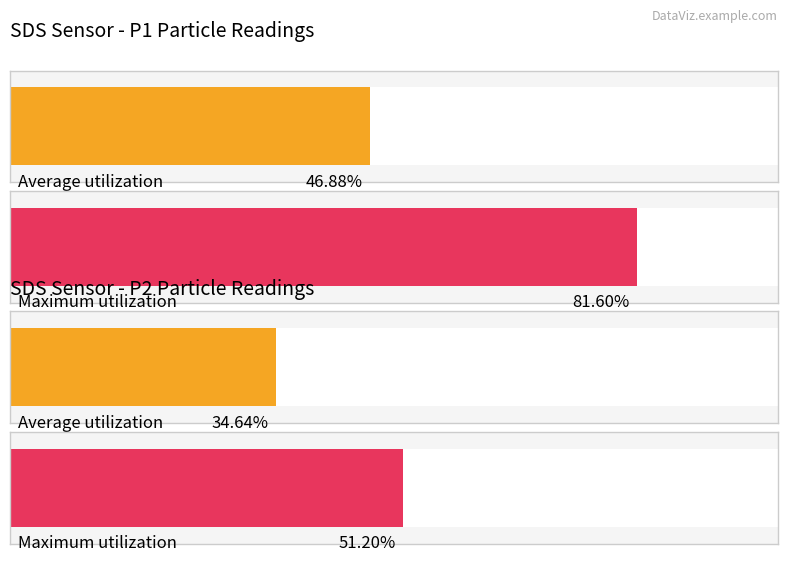

Is the value of Maximum utilization at 18 greater than the value of Average utilization at 15?

No